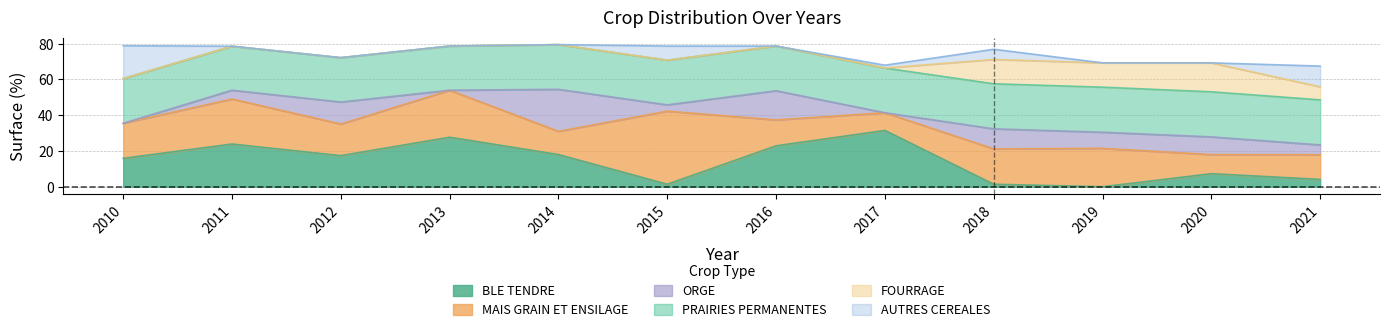

What are all the series names shown in the legend?

BLE TENDRE, MAIS GRAIN ET ENSILAGE, ORGE, PRAIRIES PERMANENTES, FOURRAGE, AUTRES CEREALES